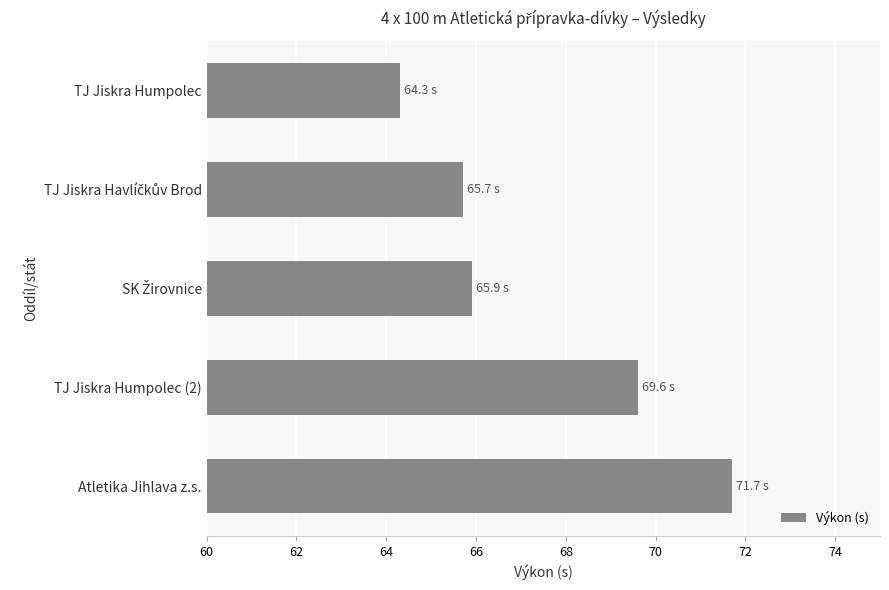

What is the difference between the maximum and minimum values?

7.4